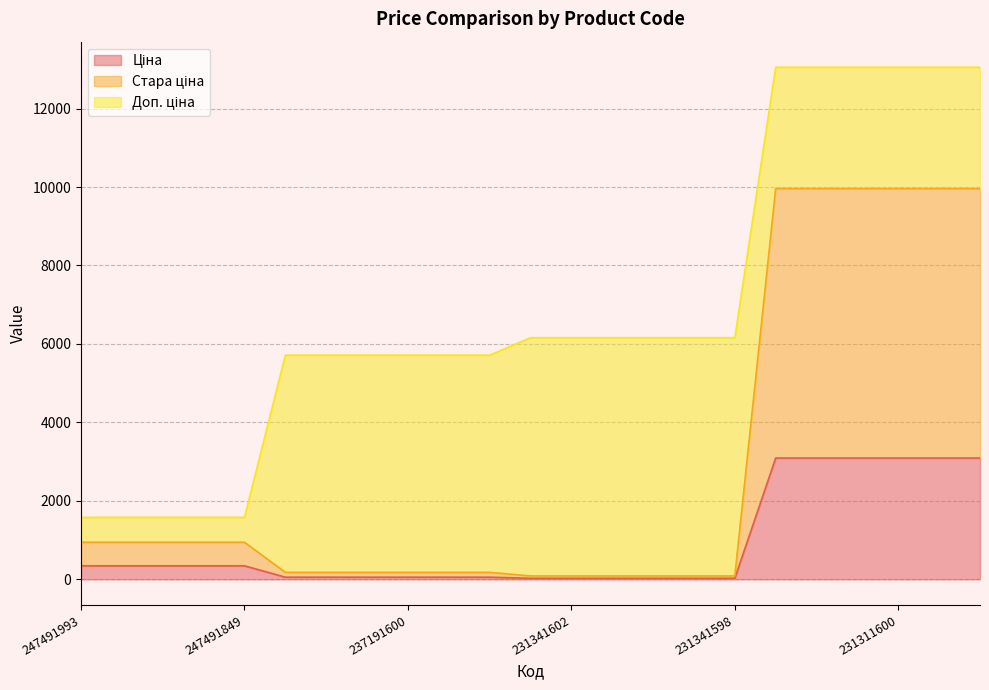

True or false: Ціна has a value of 3091.2 at 231311600.

True